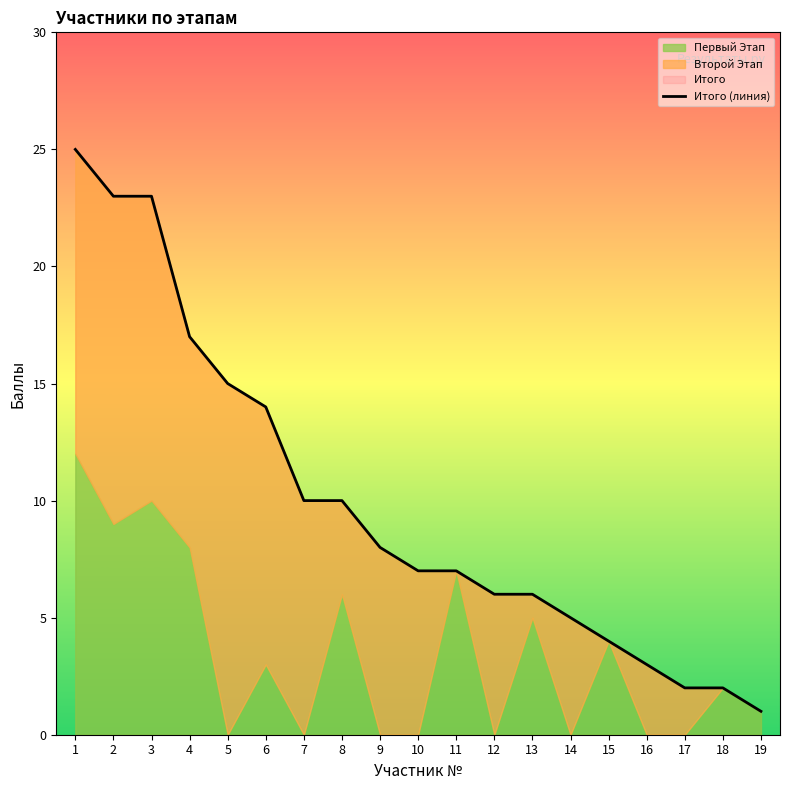

What is the change in value from 1 to 14?

-20